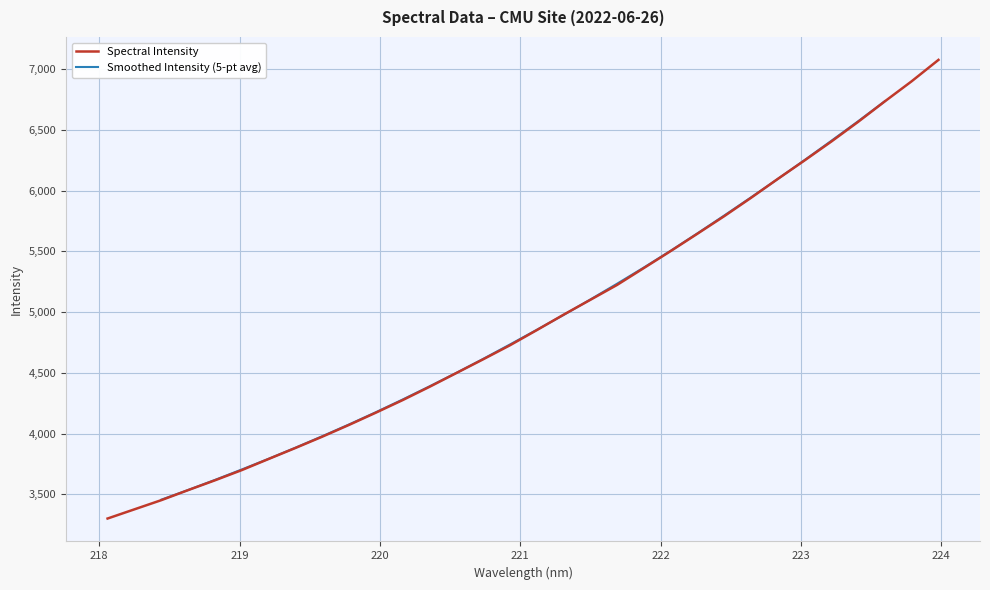

Rank the categories by value from highest to lowest.

223.9802, 223.7895, 223.5987, 223.408, 223.2172, 223.0264, 222.8355, 222.6447, 222.4538, 222.263, 222.0721, 221.8812, 221.6902, 221.4993, 221.3083, 221.1174, 220.9264, 220.7354, 220.5444, 220.3533, 220.1623, 219.9712, 219.7801, 219.589, 219.3979, 219.2067, 219.0156, 218.8244, 218.6332, 218.442, 218.2508, 218.0596